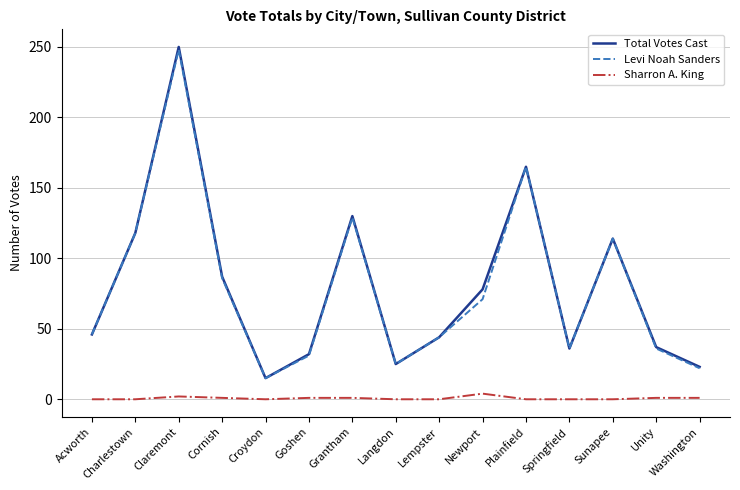

True or false: Sharron A. King and Levi Noah Sanders intersect in this chart.

False